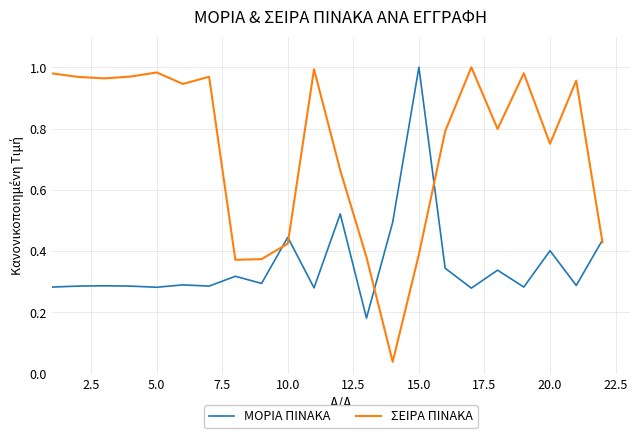

Rank the series by their average value, from lowest to highest.

ΜΟΡΙΑ ΠΙΝΑΚΑ, ΣΕΙΡΑ ΠΙΝΑΚΑ